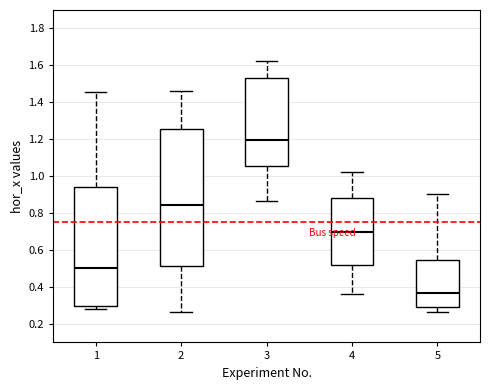

Which box's median line is the lowest?

5